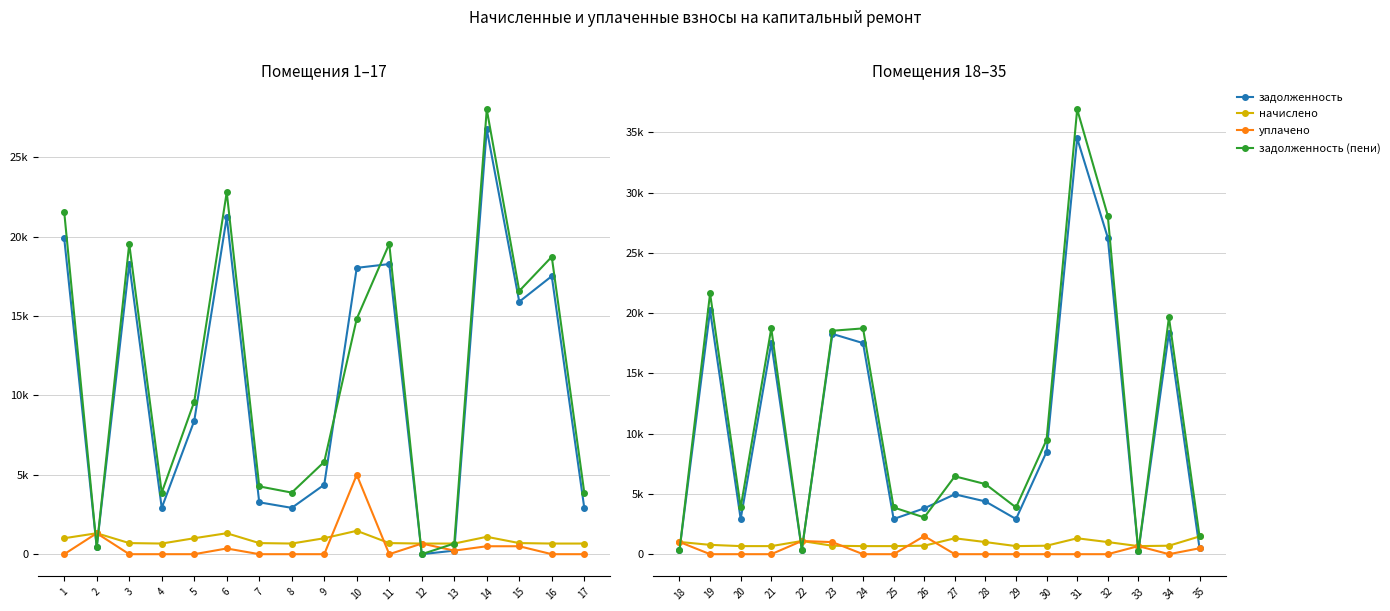

How many interior local valleys does the задолженность series have?

5